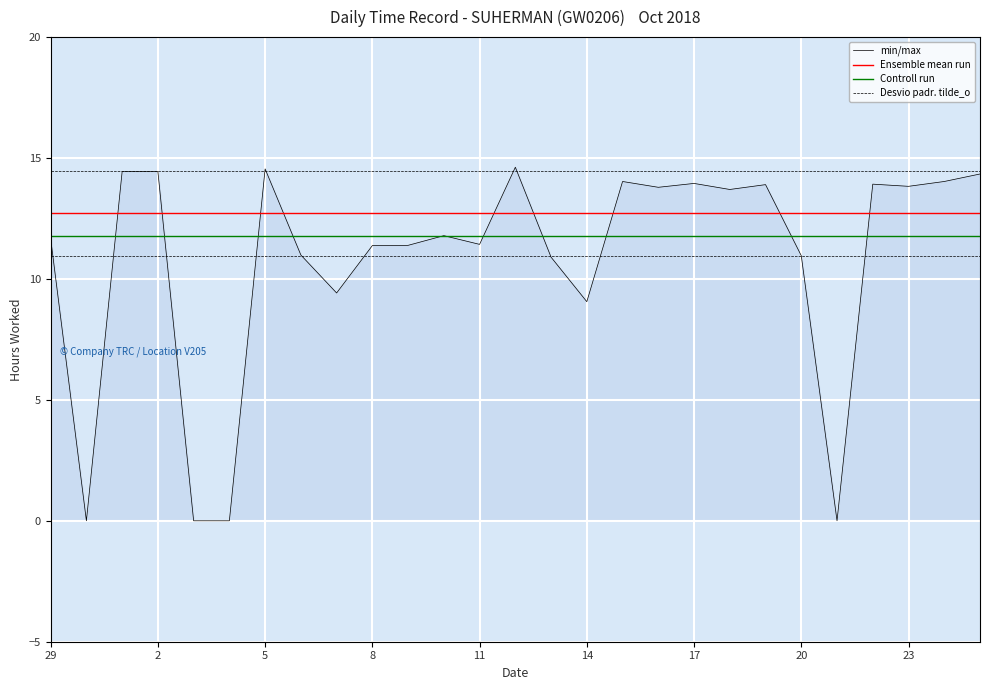

Reading left to right, list all the values displayed in this chart.

29=11.7	30=0.0	1=14.4	2=14.4	3=0.0	4=0.0	5=14.6	6=11.0	7=9.4	8=11.4	9=11.4	10=11.8	11=11.4	12=14.6	13=10.9	14=9.1	15=14.0	16=13.8	17=13.9	18=13.7	19=13.9	20=11.0	21=0.0	22=13.9	23=13.8	24=14.0	25=14.3